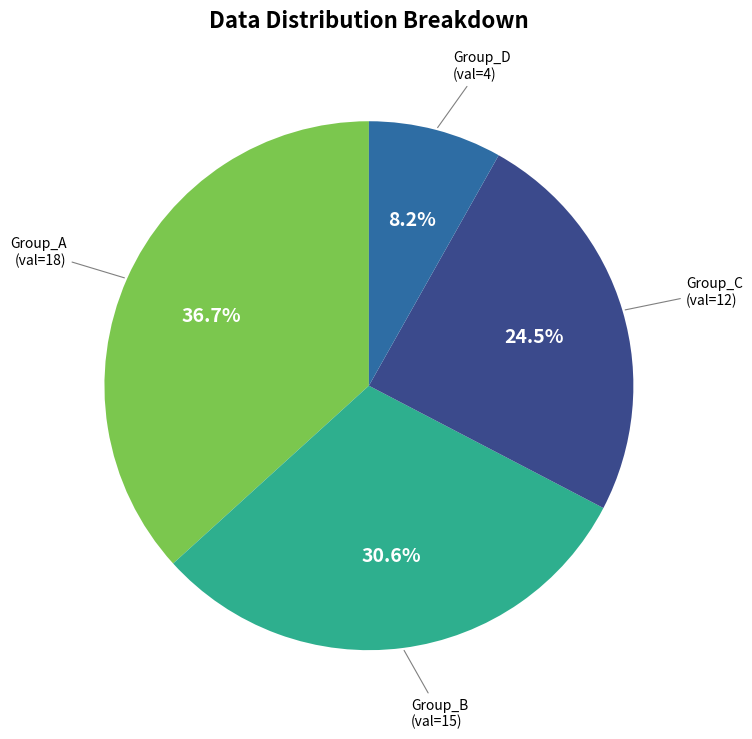

Is there a majority slice in this chart?

No